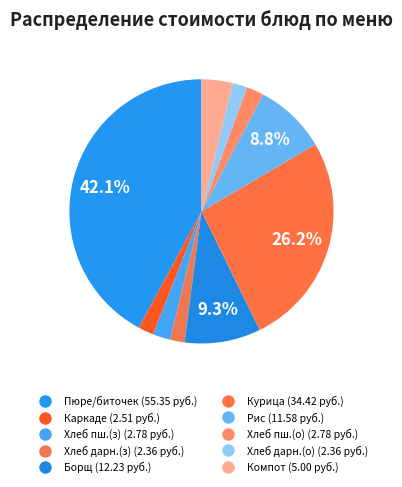

What is the smallest slice in the pie chart?

Хлеб Дарницкий (завтрак)